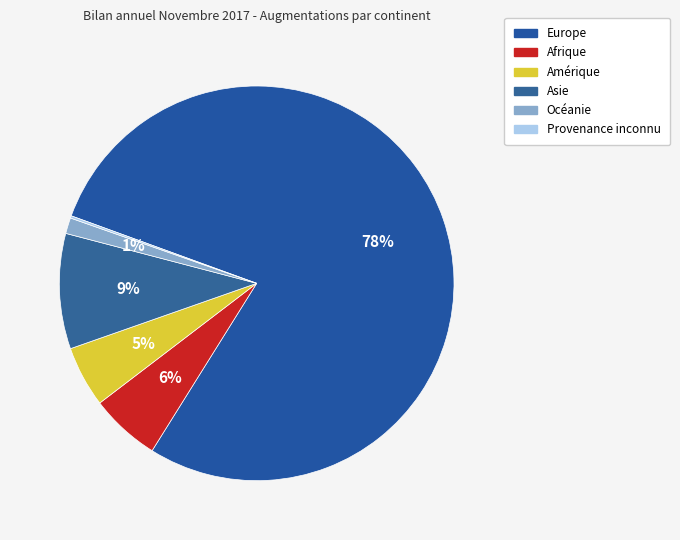

What is the largest slice in the pie chart?

Europe